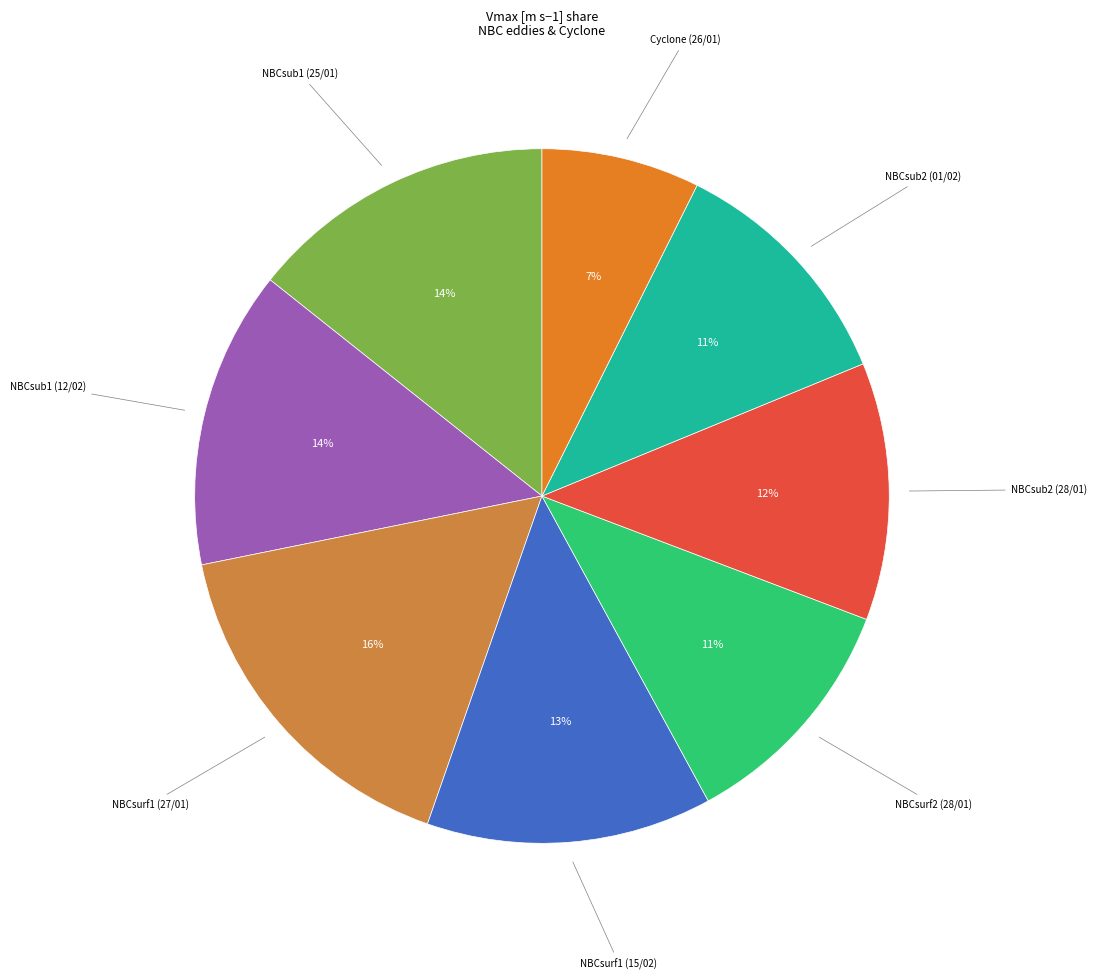

What is the smallest slice in the pie chart?

Cyclone (26/01)